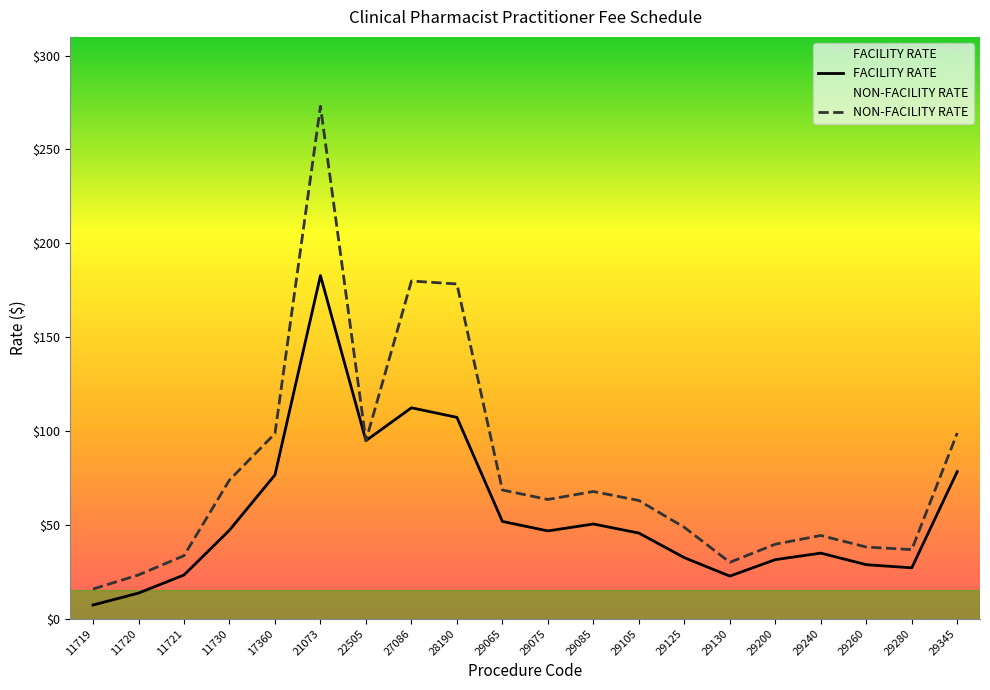

Reading left to right, list all the values displayed in this chart.

FACILITY RATE: 11719=7.3	11720=13.6	11721=23.3	11730=47.1	17360=76.6	21073=182.8	22505=94.8	27086=112.3	28190=107.3	29065=51.8	29075=46.7	29085=50.4	29105=45.6	29125=32.5	29130=22.7	29200=31.4	29240=34.9	29260=28.7	29280=27.1	29345=78.4
NON-FACILITY RATE: 11719=15.8	11720=23.3	11721=33.5	11730=73.9	17360=98.6	21073=273.0	22505=94.8	27086=179.9	28190=178.3	29065=68.5	29075=63.5	29085=67.7	29105=62.9	29125=48.6	29130=30.0	29200=39.7	29240=44.3	29260=38.2	29280=36.8	29345=98.9